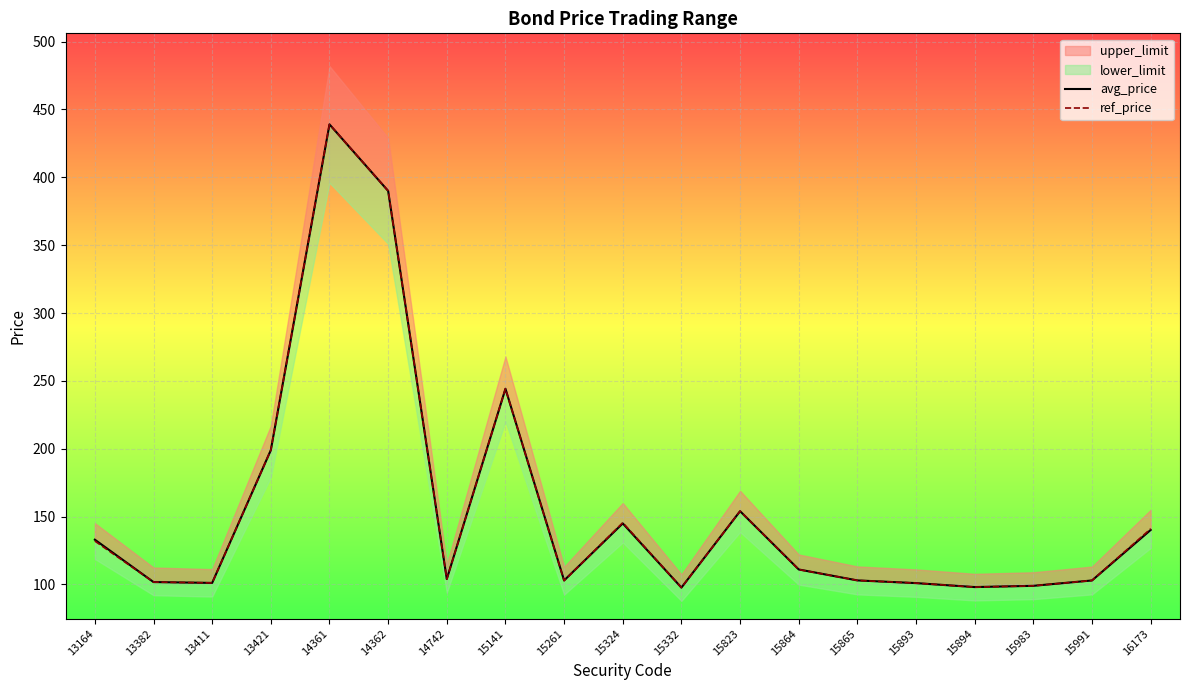

Reading right to left, what are all the values shown in this chart?

avg_price: 140.2	103.0	99.0	98.1	101.0	103.0	111.0	154.0	97.7	145.0	103.0	244.2	104.0	390.0	439.0	199.0	101.2	101.8	133.0
ref_price: 141.0	103.0	99.0	98.0	101.0	103.0	111.0	154.0	97.7	145.5	102.8	244.2	104.0	390.0	439.0	199.0	101.2	101.8	132.0